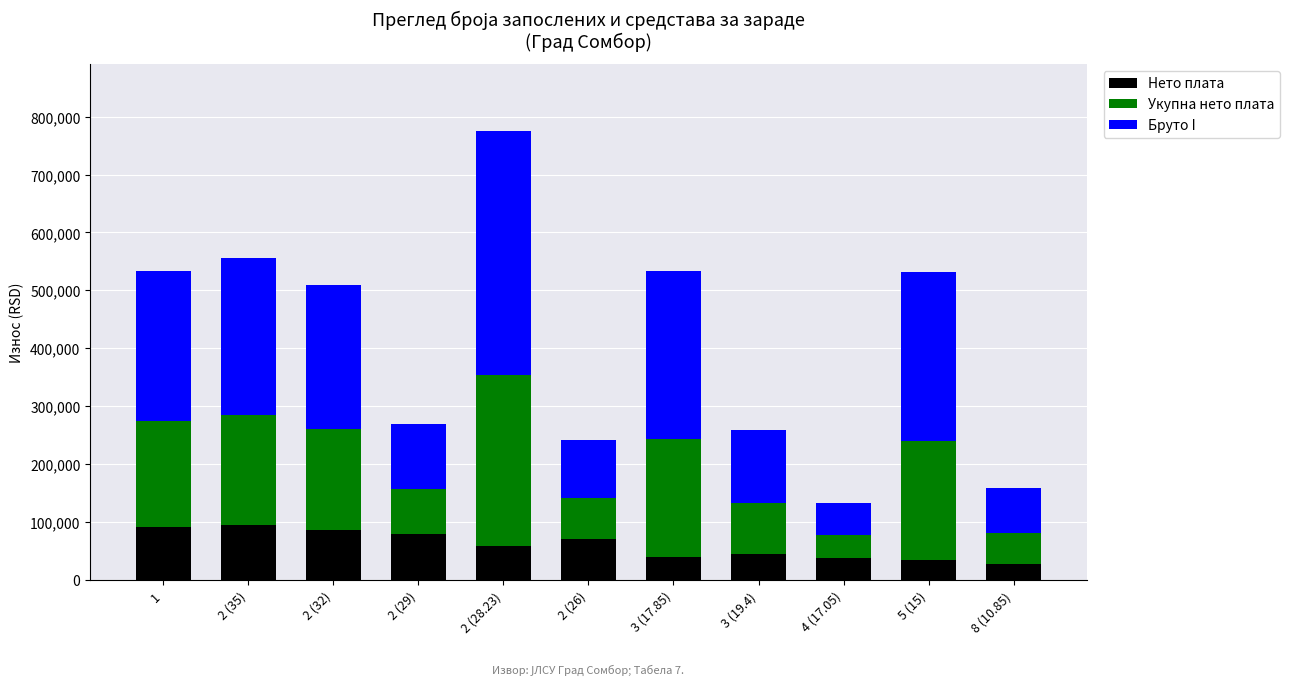

What is the difference between the maximum and minimum values in the Нето плата series?

67877.8